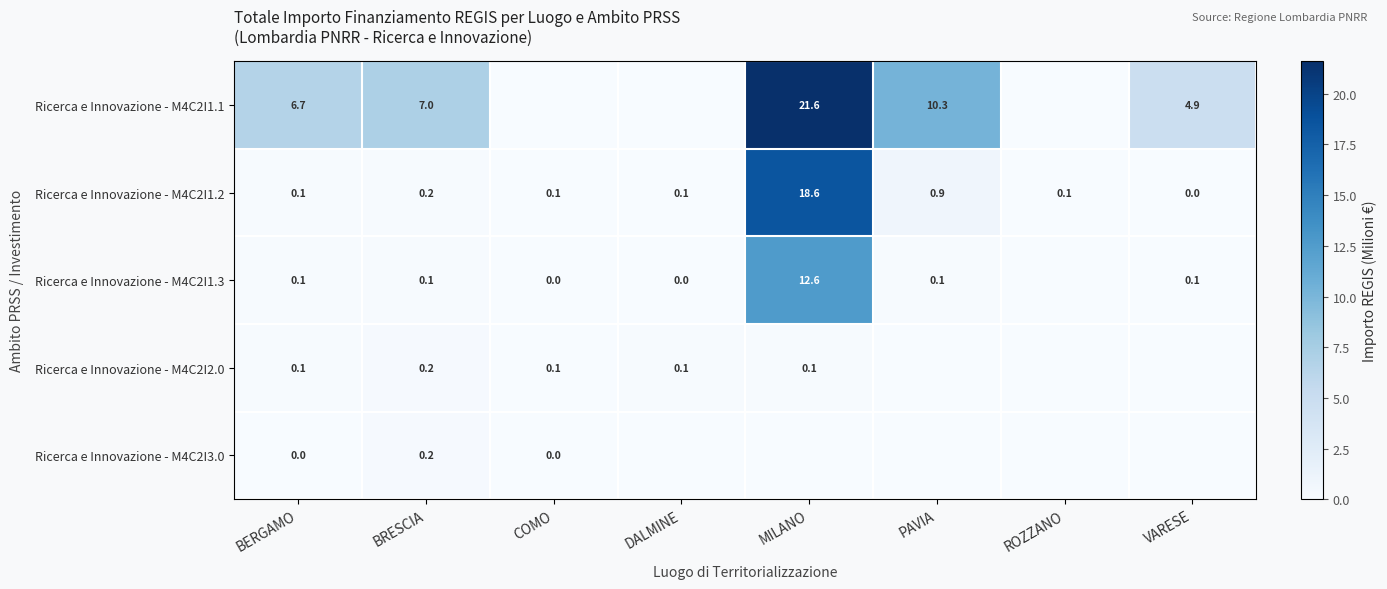

Count the number of categories in the chart.

8